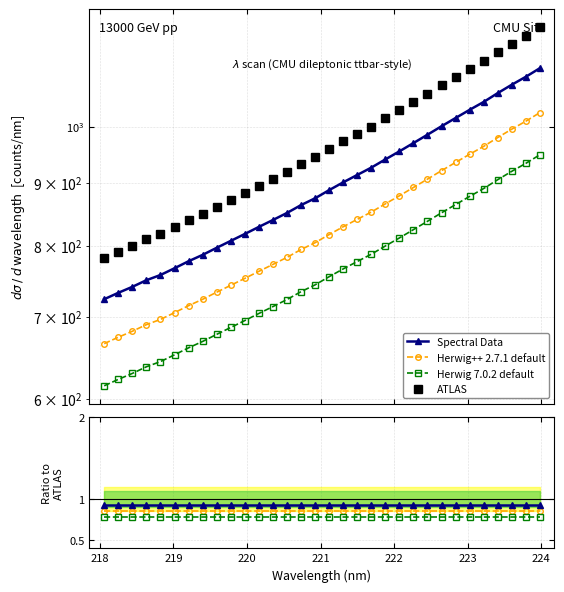

True or false: Herwig 7.0.2 default and ATLAS cross at least once.

False